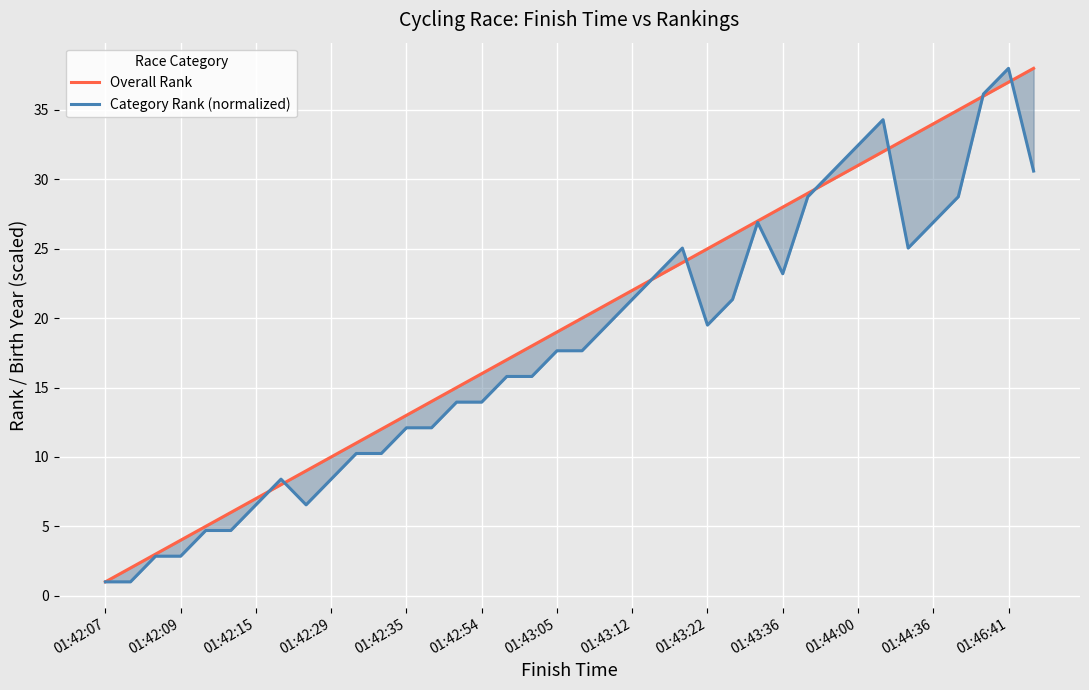

How many series are shown in this chart?

2